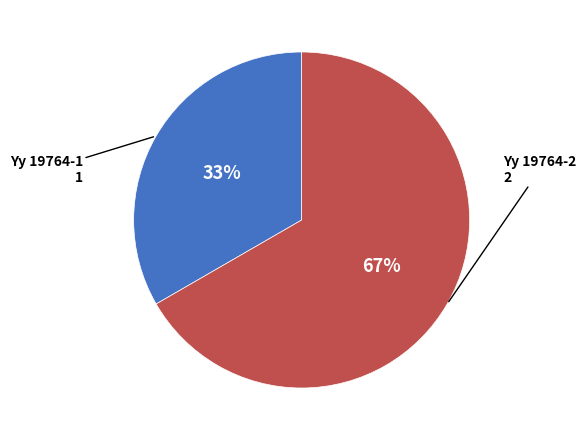

To the nearest percent, what is the combined percentage of Yy 19764-2 and Yy 19764-1?

100%